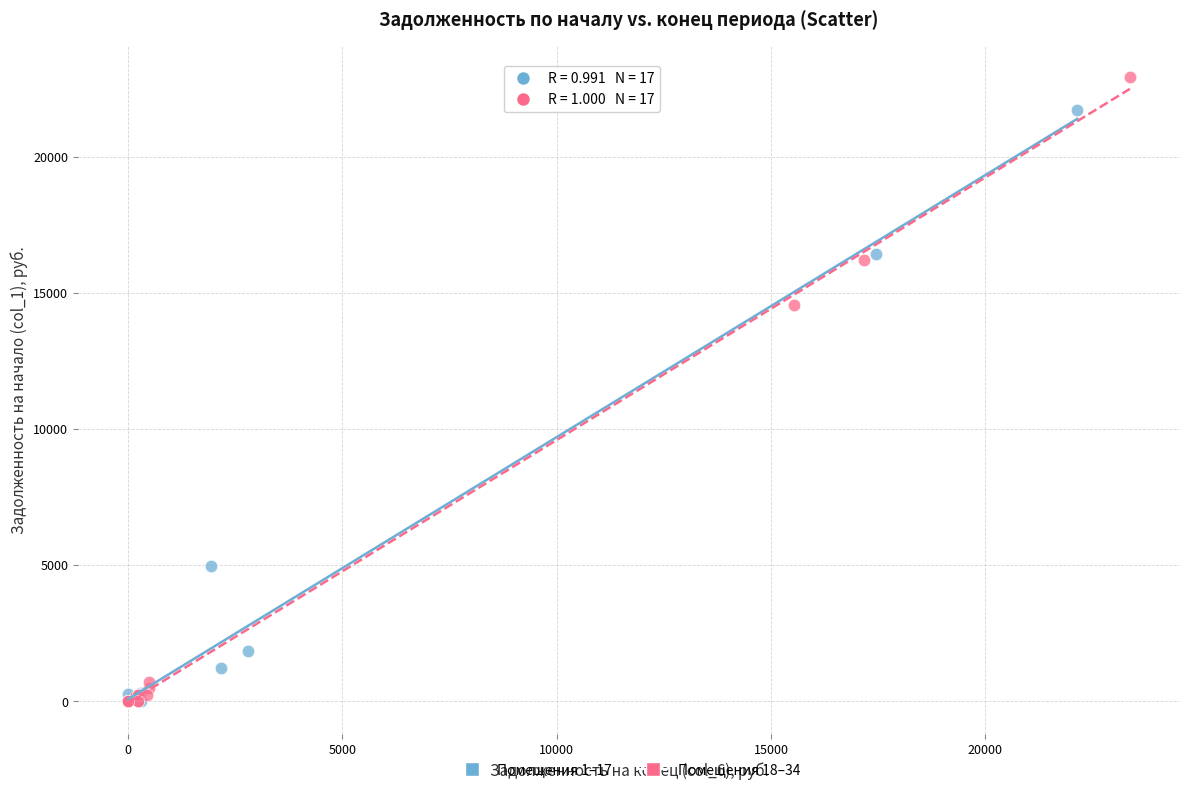

Which series reaches the maximum Y coordinate?

Помещения 18–34